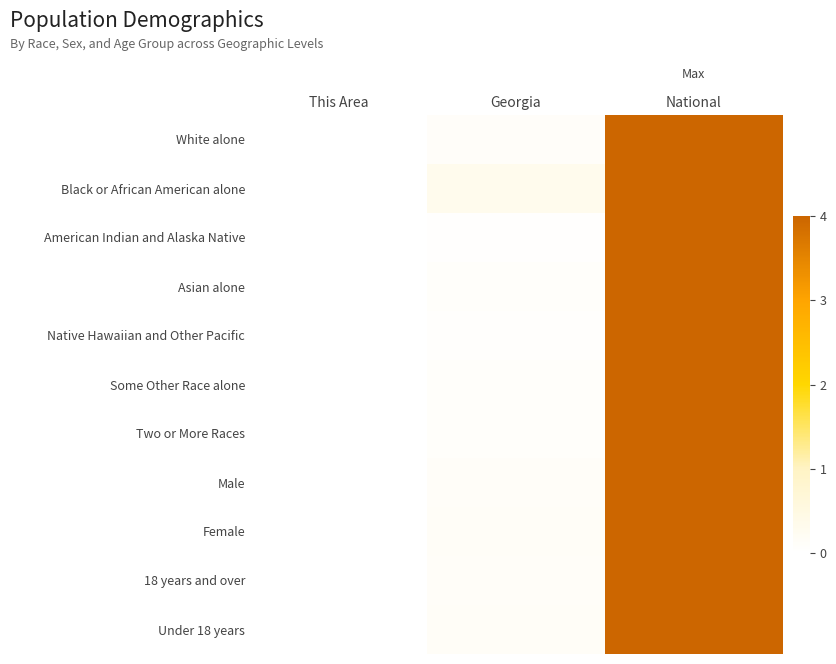

Which series has the largest total across all categories?

Black or African American alone